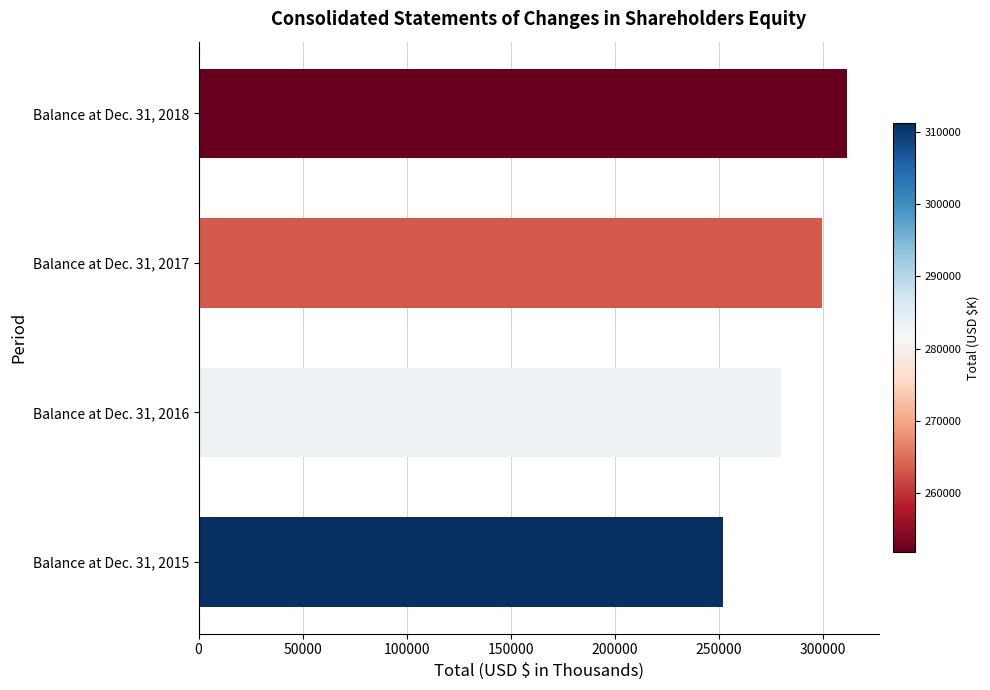

Reading bottom to top, transcribe all the data shown in this chart.

Balance at Dec. 31, 2015=251835	Balance at Dec. 31, 2016=279981	Balance at Dec. 31, 2017=299660	Balance at Dec. 31, 2018=311215